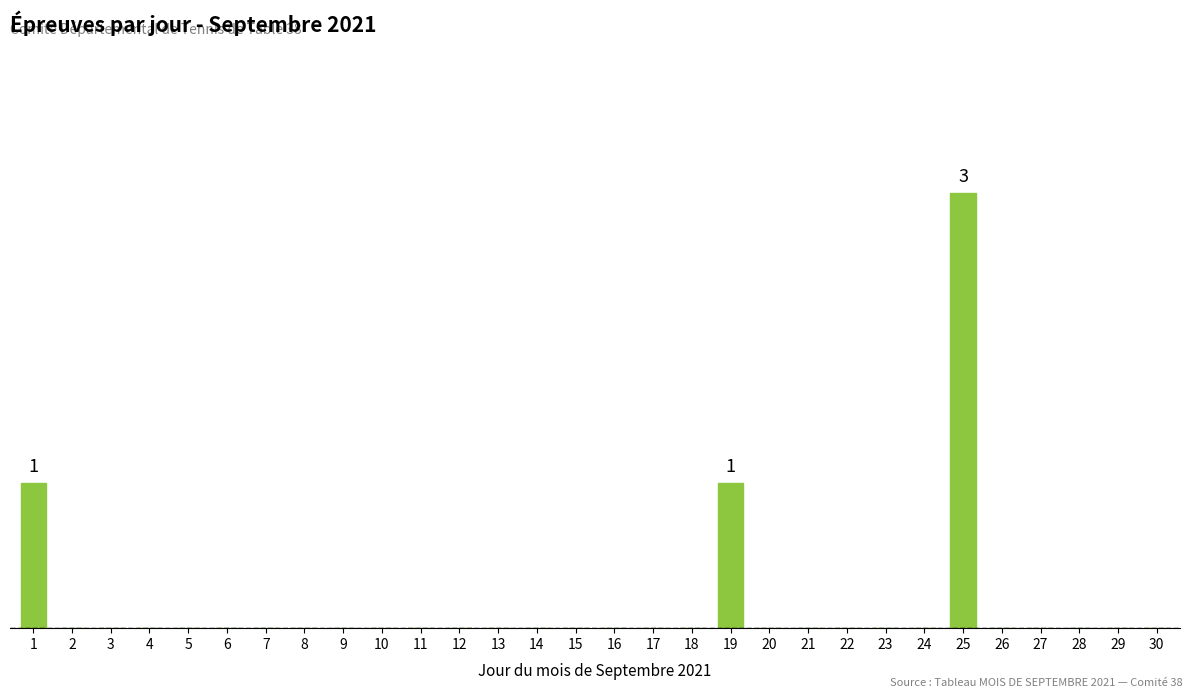

The chart shows a value of 0 at 4. True or false?

True